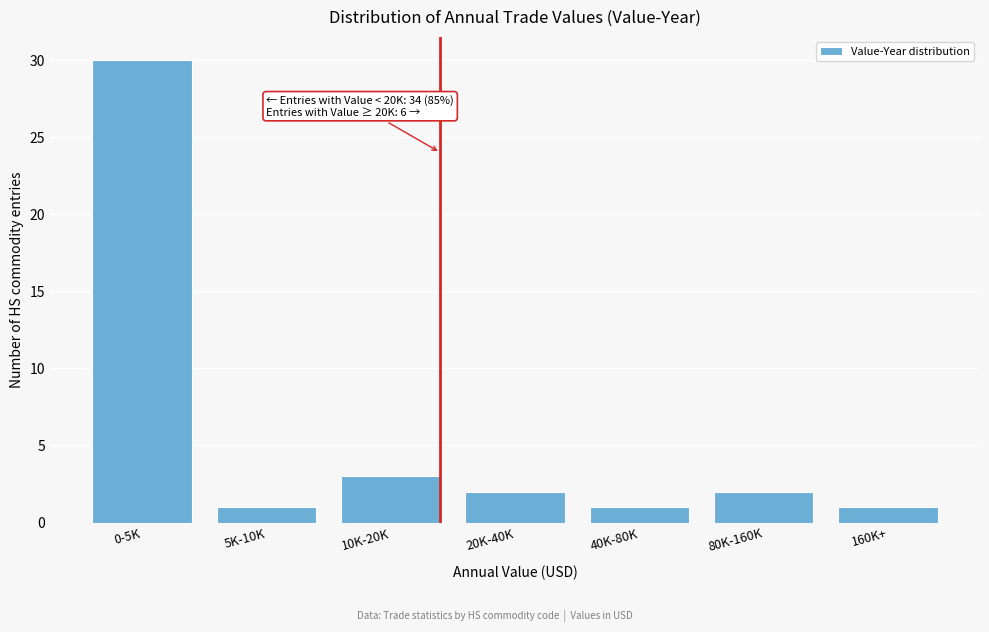

Reading right to left, what are all the values shown in this chart?

1	2	1	2	3	1	30